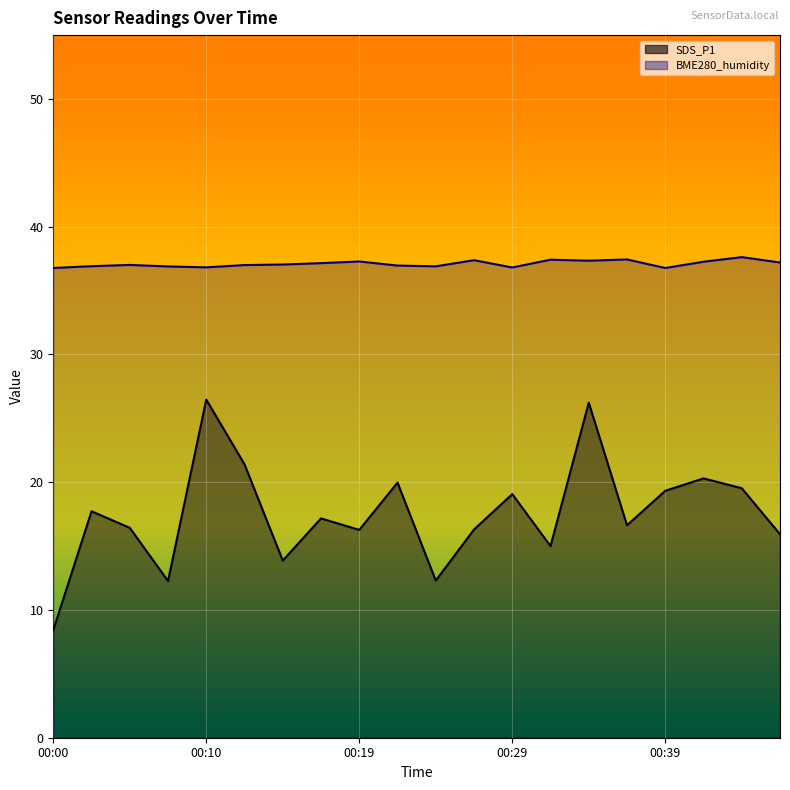

Is the value of BME280_humidity at 00:29 greater than the value of SDS_P1 at 00:39?

Yes